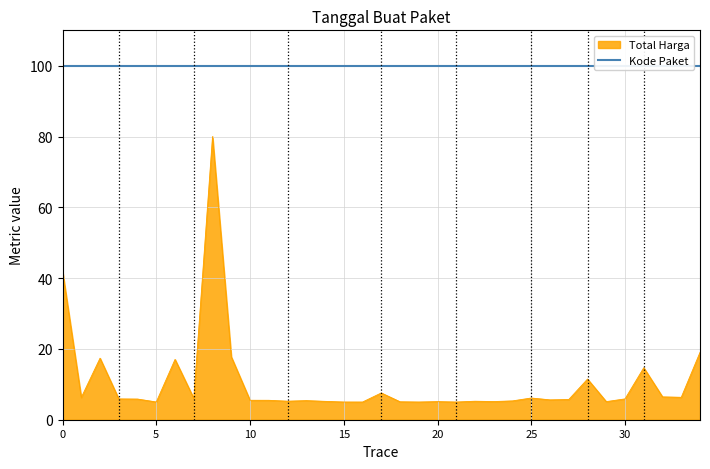

Is it true that the value at 2021-11-03 is 4.0?

False